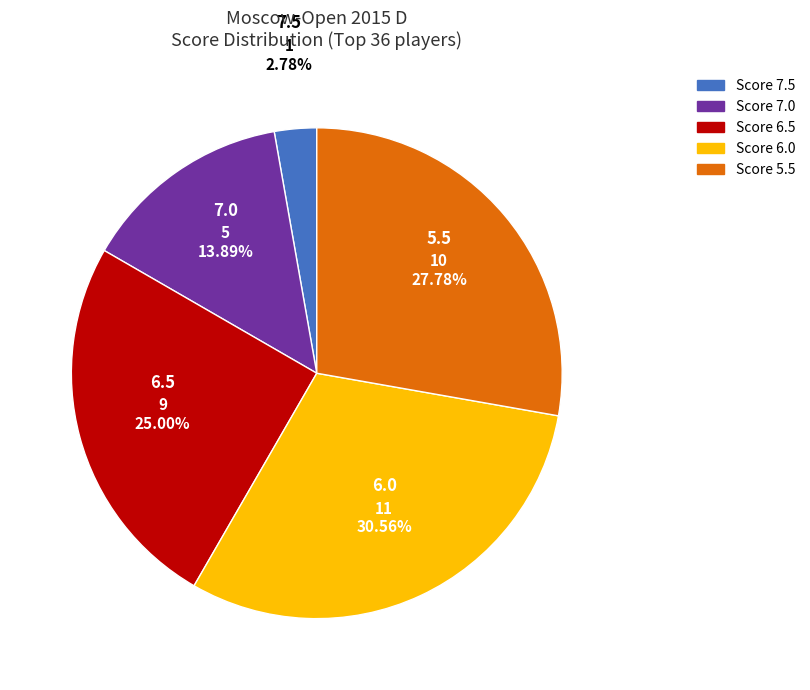

Is there a majority slice in this chart?

No